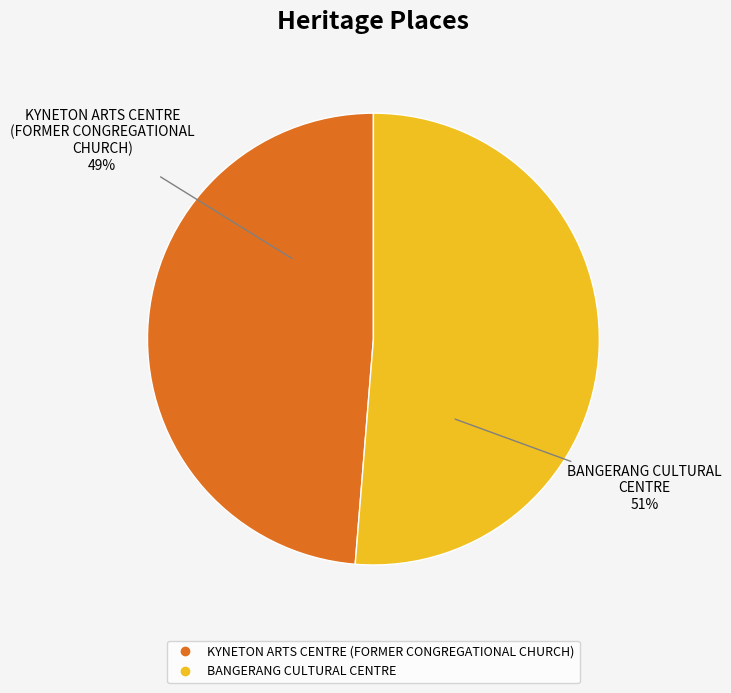

True or false: KYNETON ARTS CENTRE (FORMER CONGREGATIONAL CHURCH) accounts for 49% of the total.

True